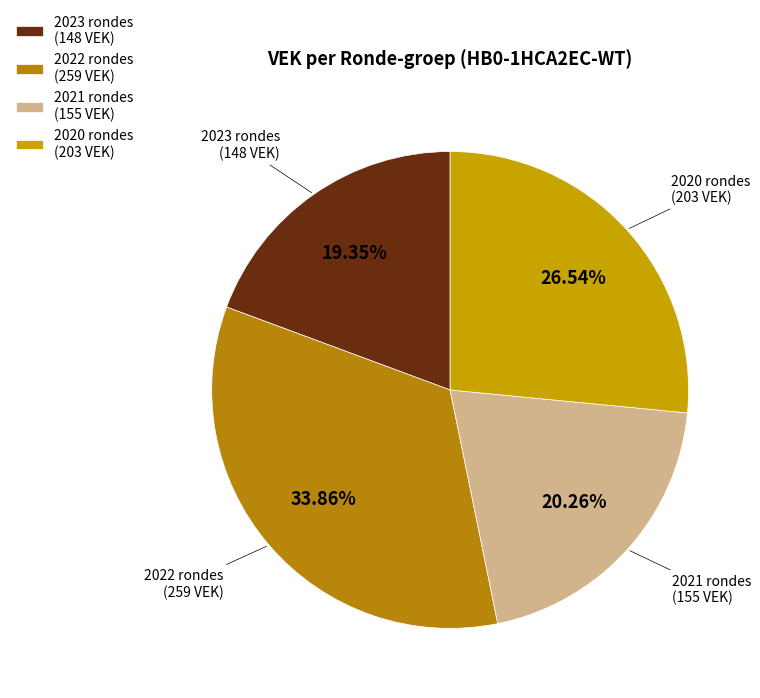

Is there a majority slice in this chart?

No